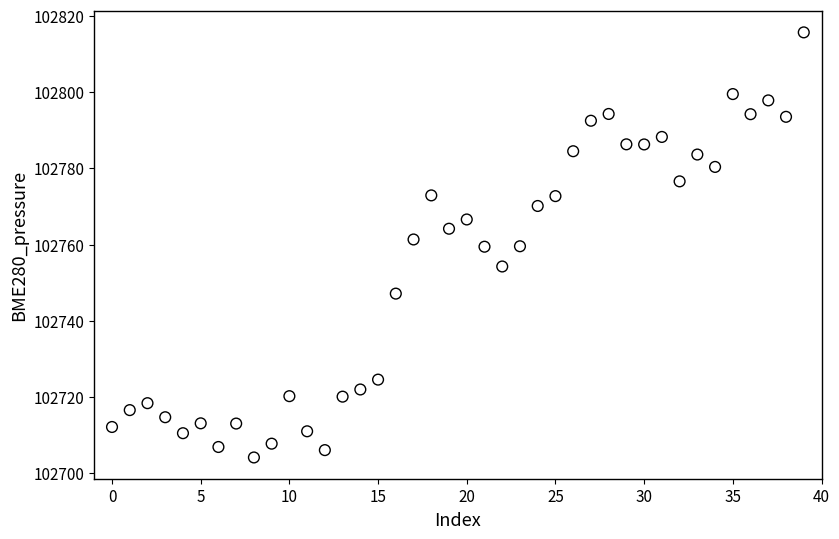

What is the range of Y values (max minus min)?

111.6